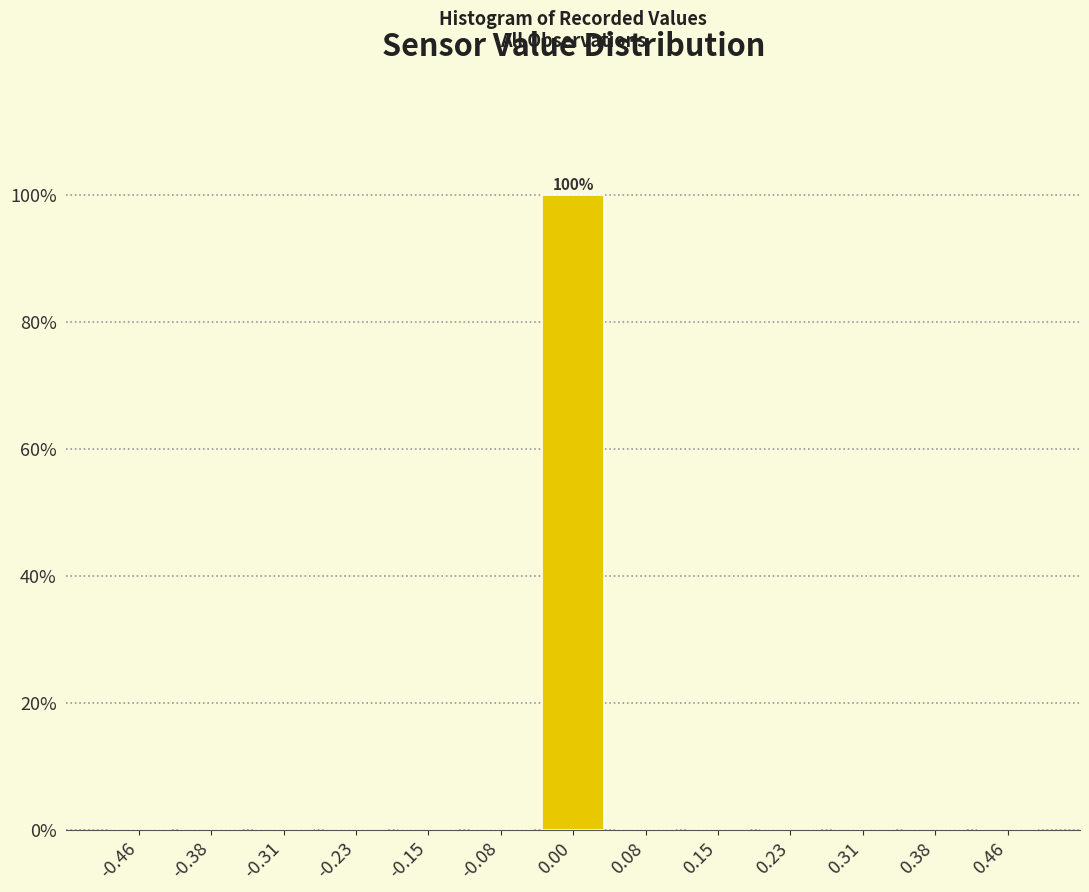

Which range on the x-axis has the tallest bar?

-0.04 to 0.04